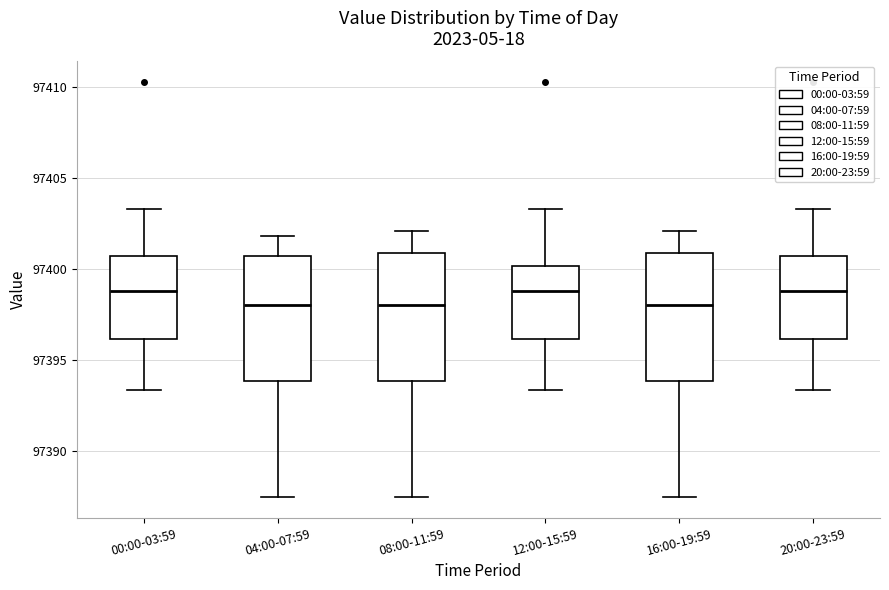

Where does the upper whisker of the box for 20:00-23:59 end on the y-axis? The values are not printed on the chart, so give them approximately, as read against the axis.

97403.5